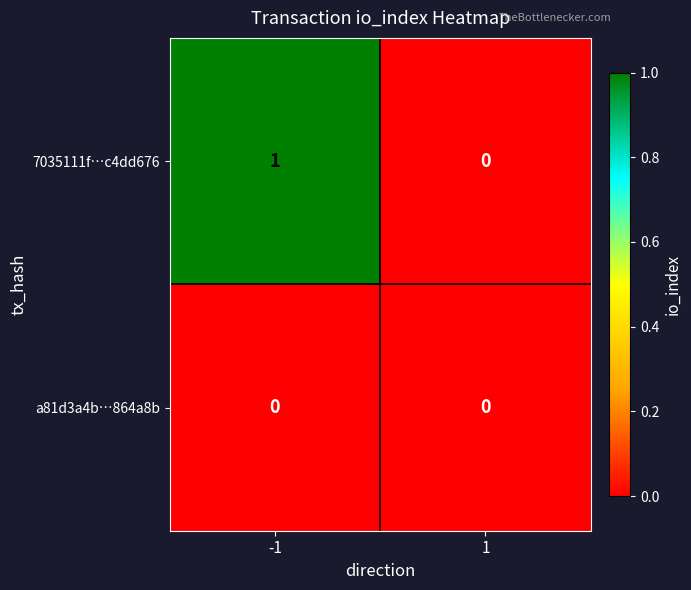

The value of a81d3a4b…864a8b at 1 is 0. True or false?

True